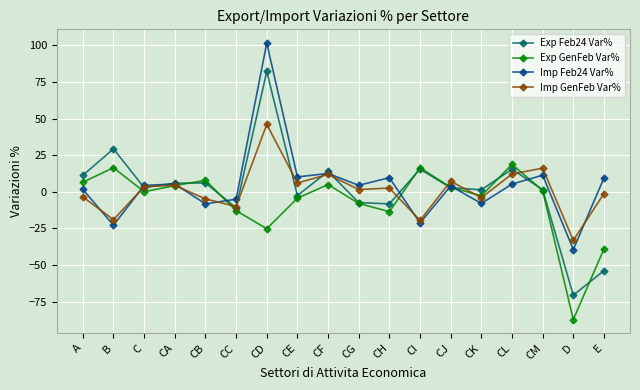

In Exp GenFeb Var%, how many points are lower than both neighbors (excluding endpoints)?

5